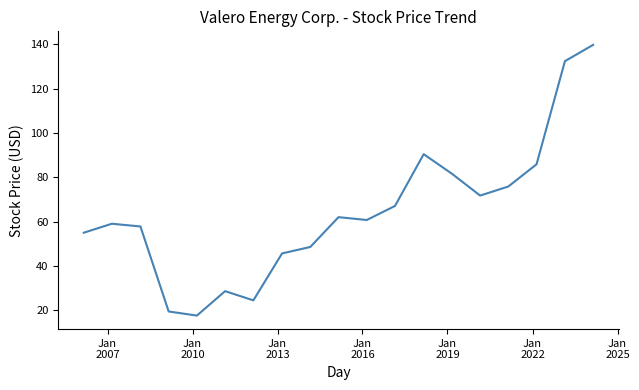

What is the difference between the maximum and minimum values?

122.3